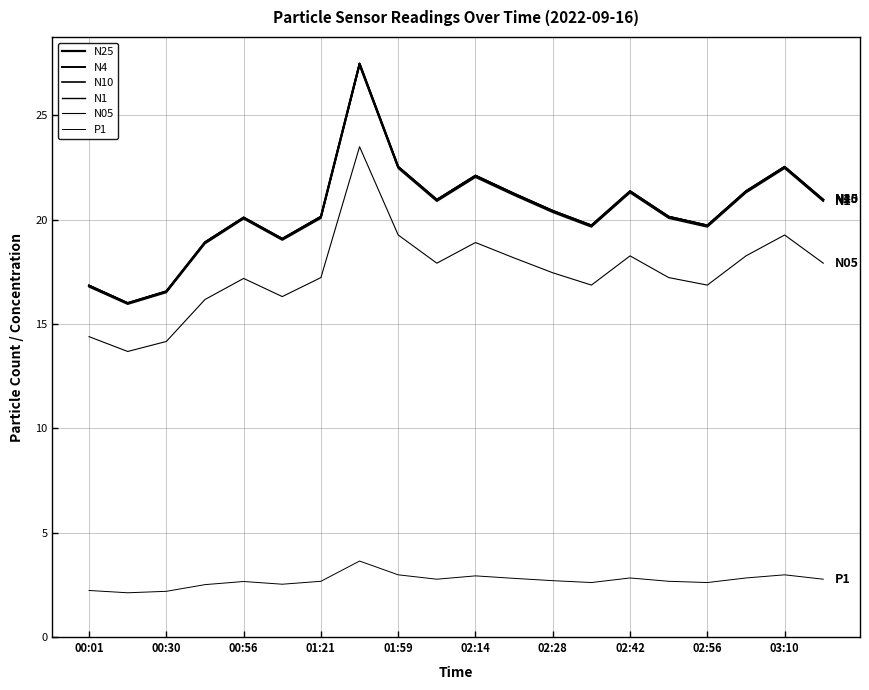

Does the chart display data point markers on the line(s)?

No